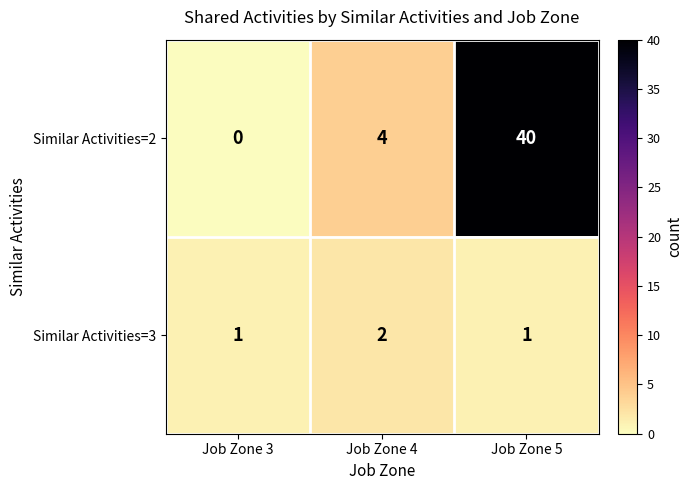

Which series has the largest range (max minus min)?

Similar Activities=2